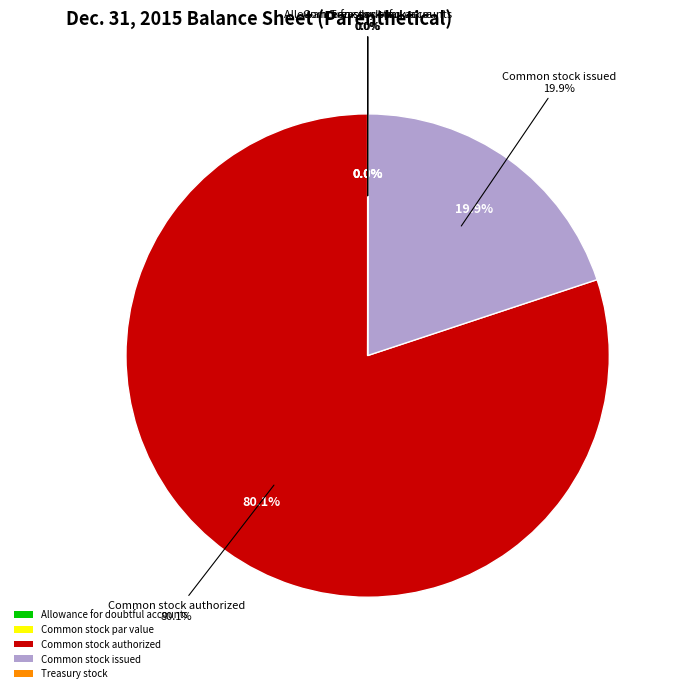

How many slices are in this pie chart?

5